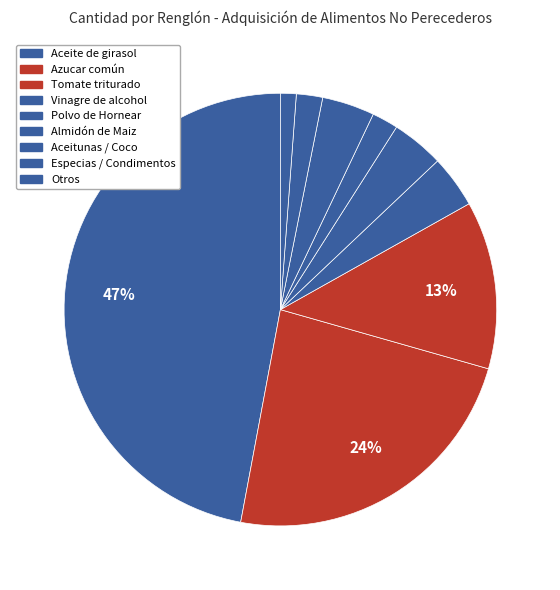

To the nearest percent, what is the difference between the largest and smallest slice percentages?

46%